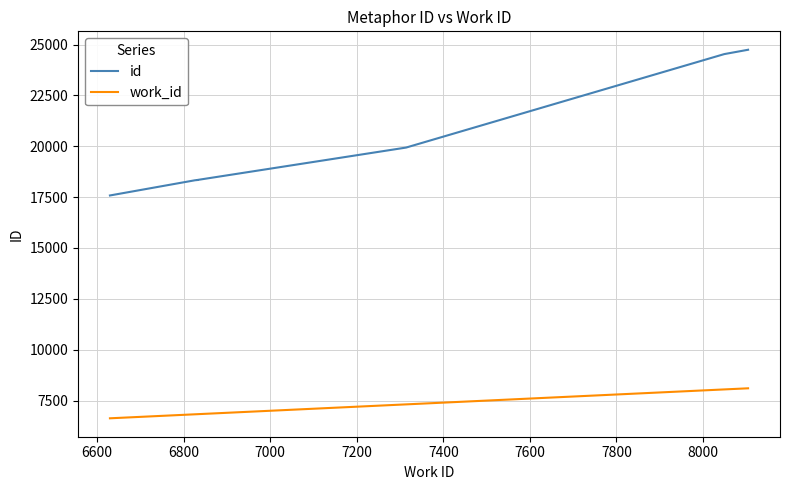

What is the difference between the maximum and second lowest values in the id series?

6412